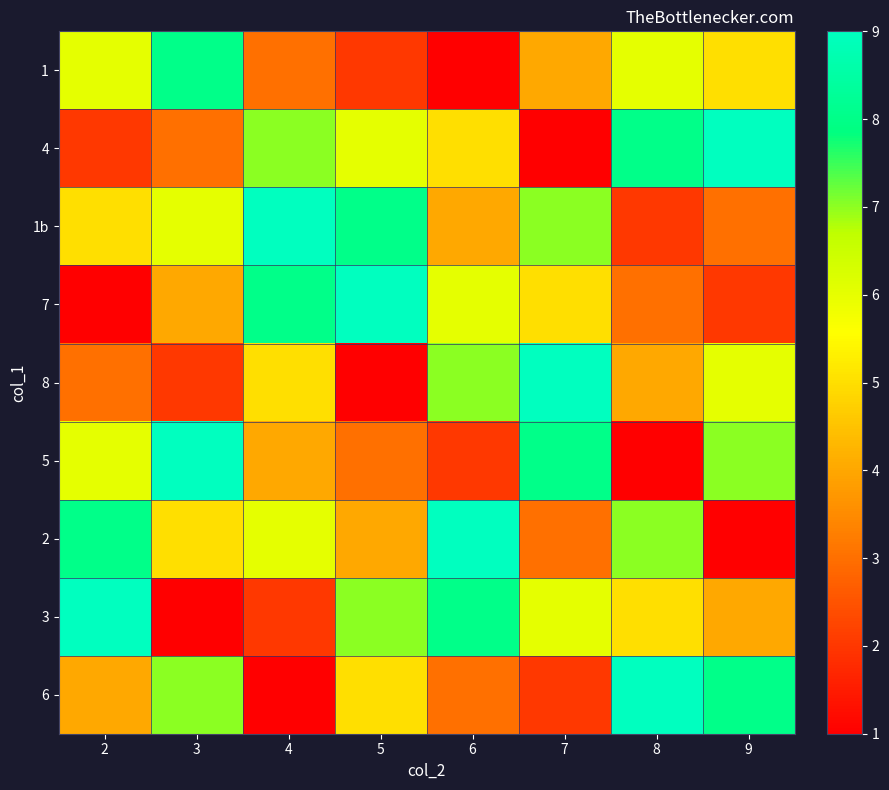

Between 8 and 6, which is larger?

8